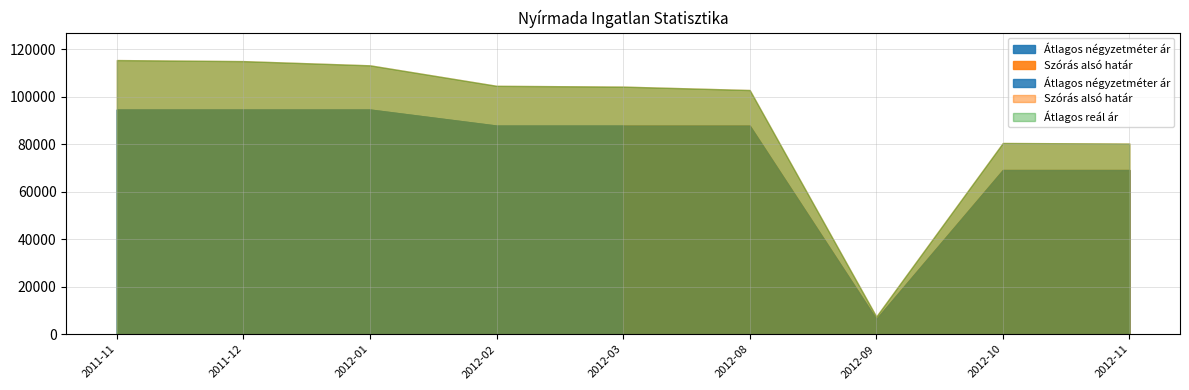

Reading left to right, transcribe all the data shown in this chart.

Átlagos négyzetméter ár: 94594	94594	94594	87837	87837	87837	6382	69148	69148
Szórás alsó határ: 115438	114994	113221	104596	104259	102825	7441	80521	80289
Szórás felső határ: 115438	114994	113221	104596	104259	102825	7441	80521	80289
Átlagos reál ár: 115438	114994	113221	104596	104259	102825	7441	80521	80289